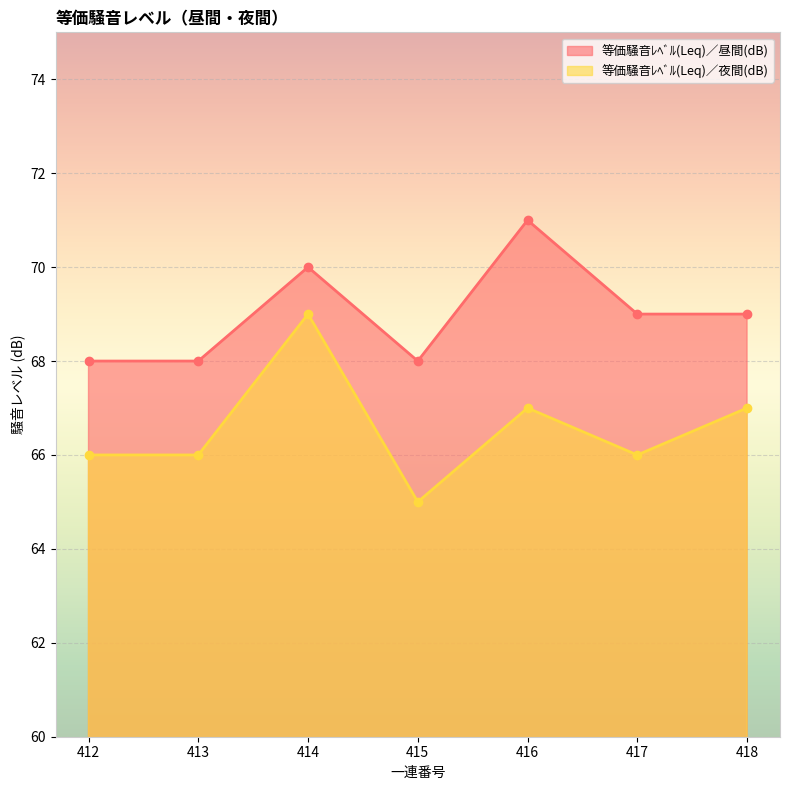

Which series has the widest spread of values?

等価騒音ﾚﾍﾞﾙ(Leq)／夜間(dB)